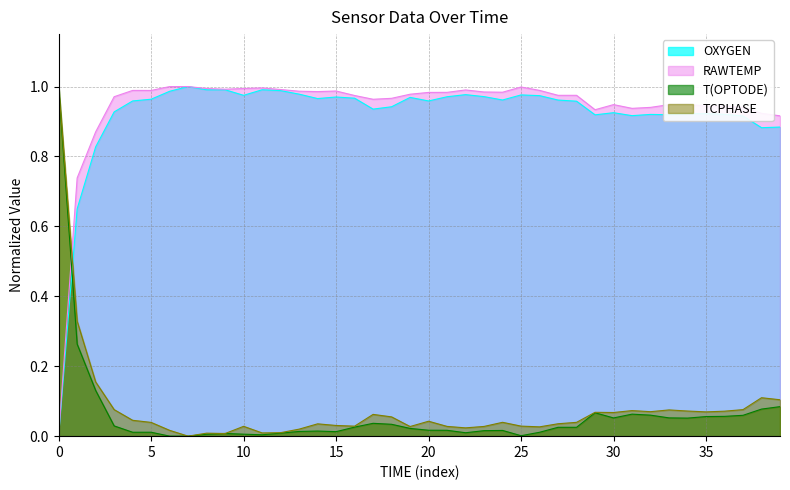

Which series has the largest range (max minus min)?

OXYGEN